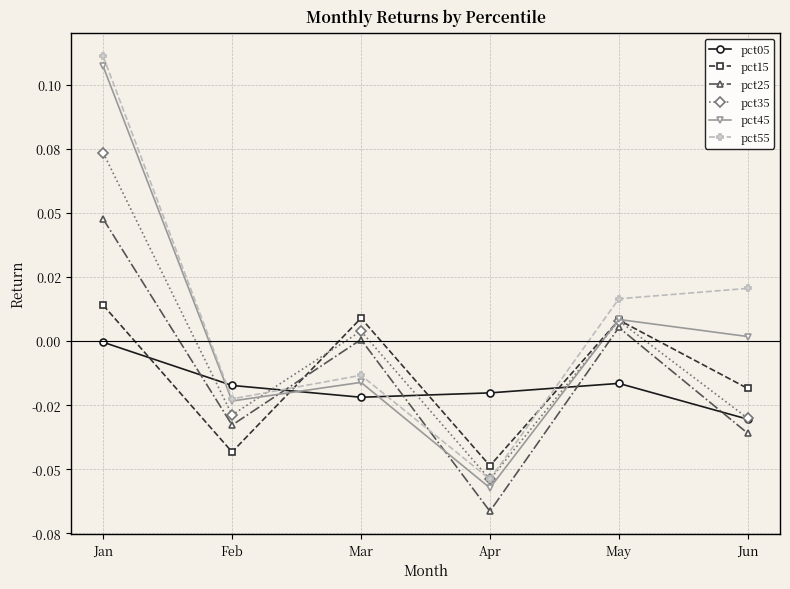

At May, list the series in order from smallest to largest.

pct05, pct25, pct35, pct15, pct45, pct55